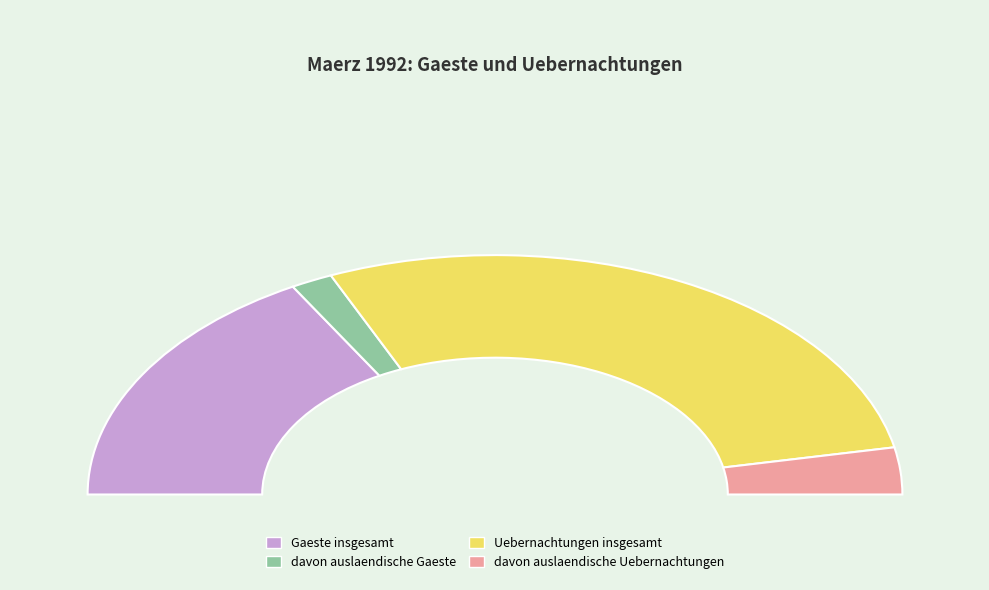

Which slice represents more than half of the pie?

Uebernachtungen insgesamt